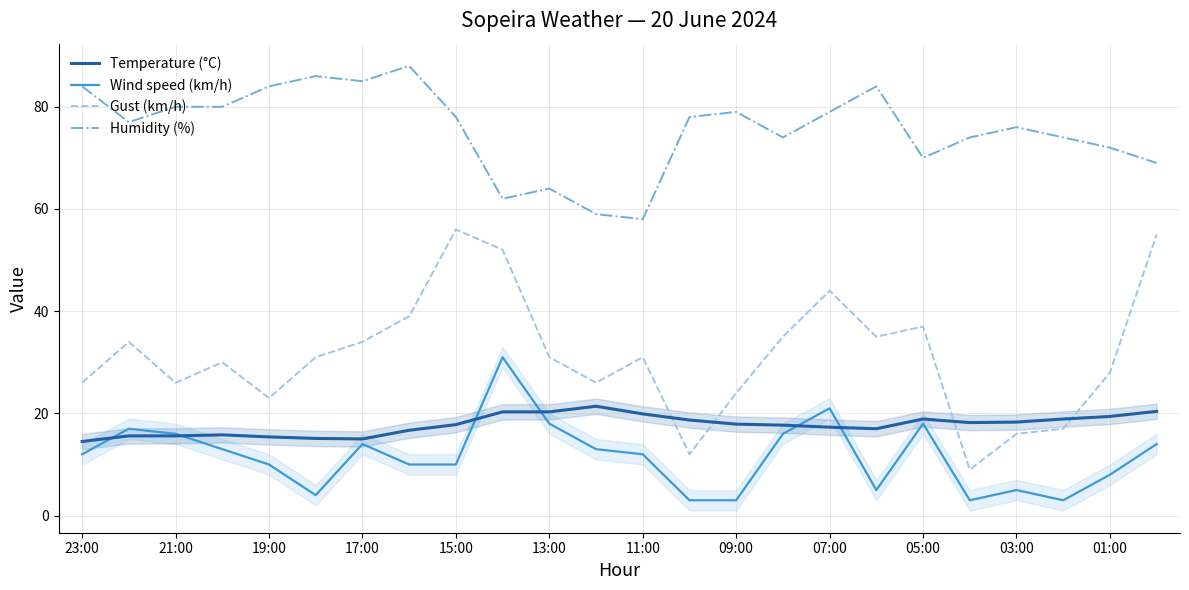

What is the sum of all Wind speed (km/h) values?

279.0